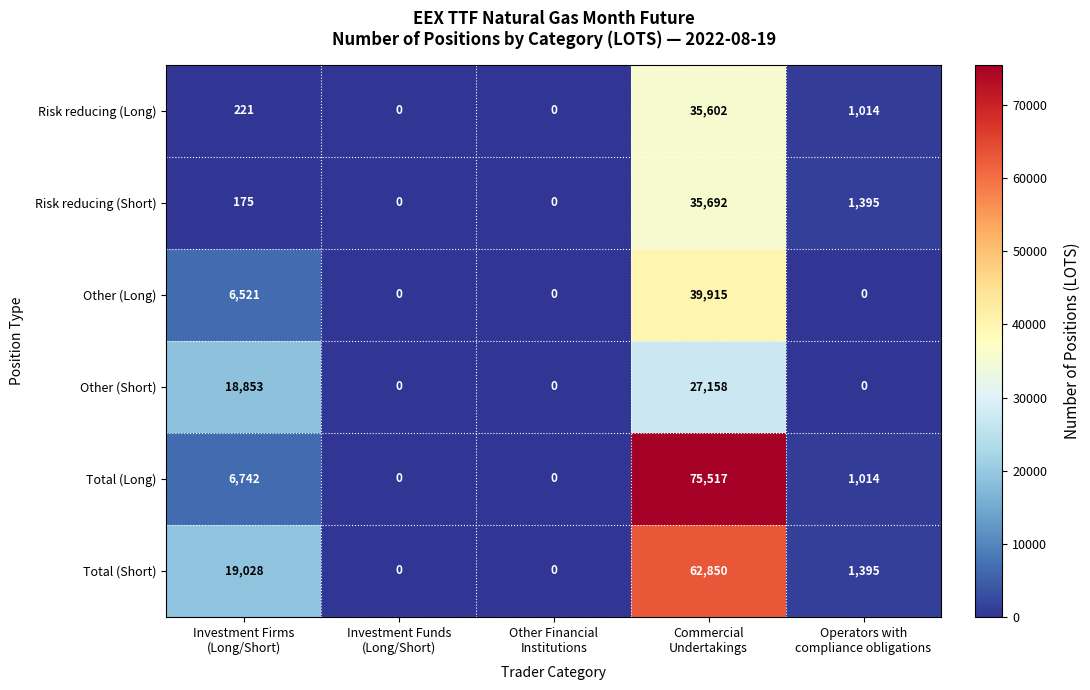

Reading left to right, what are all the values shown in this chart?

Risk reducing (Long): 221	0	0	35602	1014
Risk reducing (Short): 175	0	0	35692	1395
Other (Long): 6521	0	0	39915	0
Other (Short): 18853	0	0	27158	0
Total (Long): 6742	0	0	75517	1014
Total (Short): 19028	0	0	62850	1395